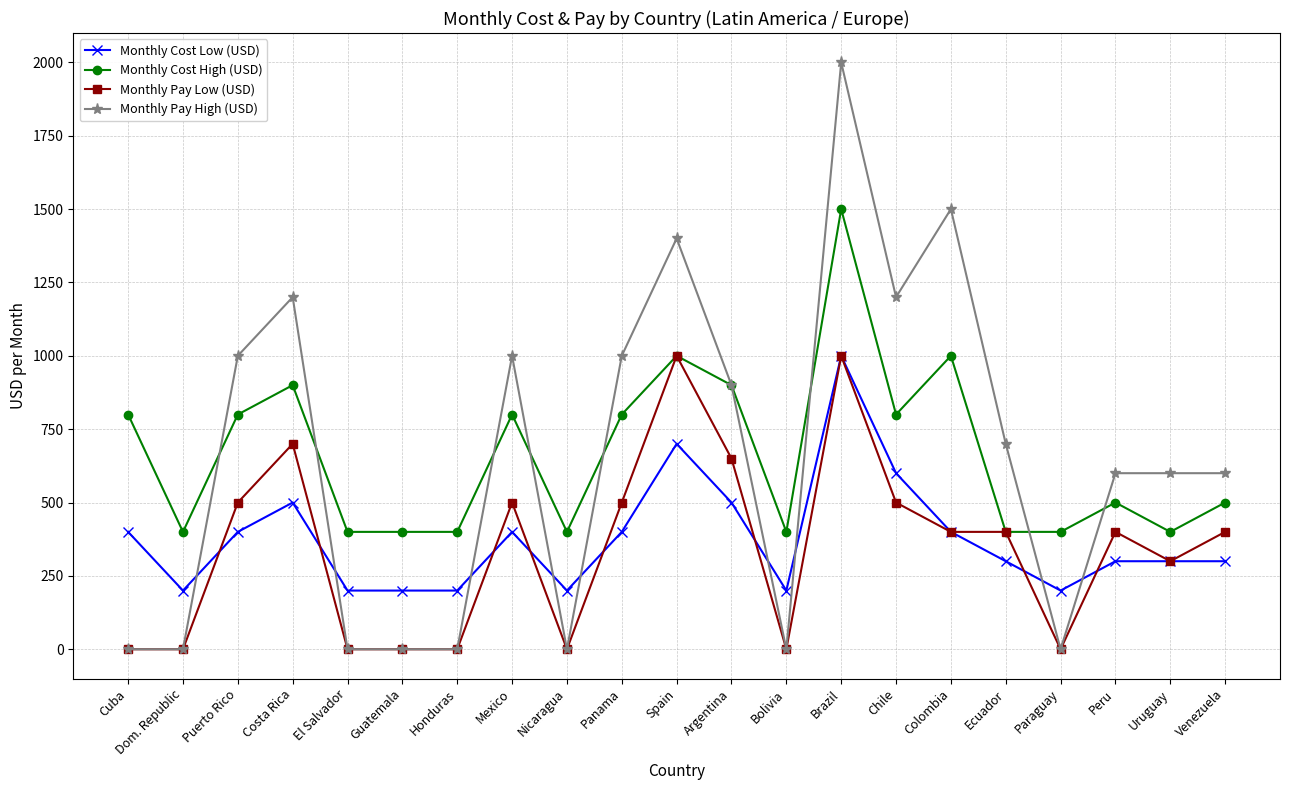

What is the average value of the Monthly Cost High (USD) series?

662